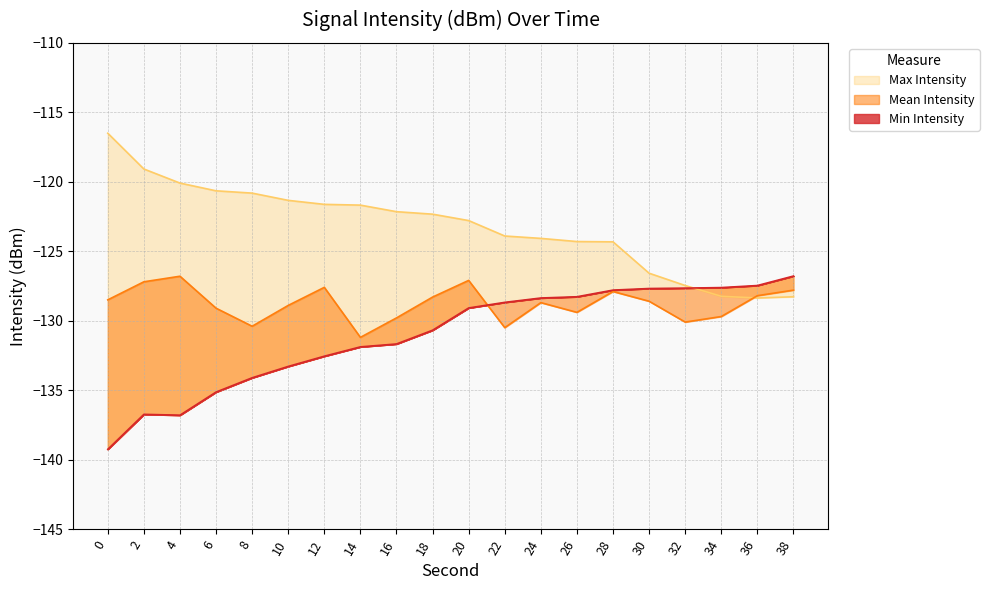

Rank the series at 4 from highest to lowest value.

Max Intensity, Mean Intensity, Min Intensity